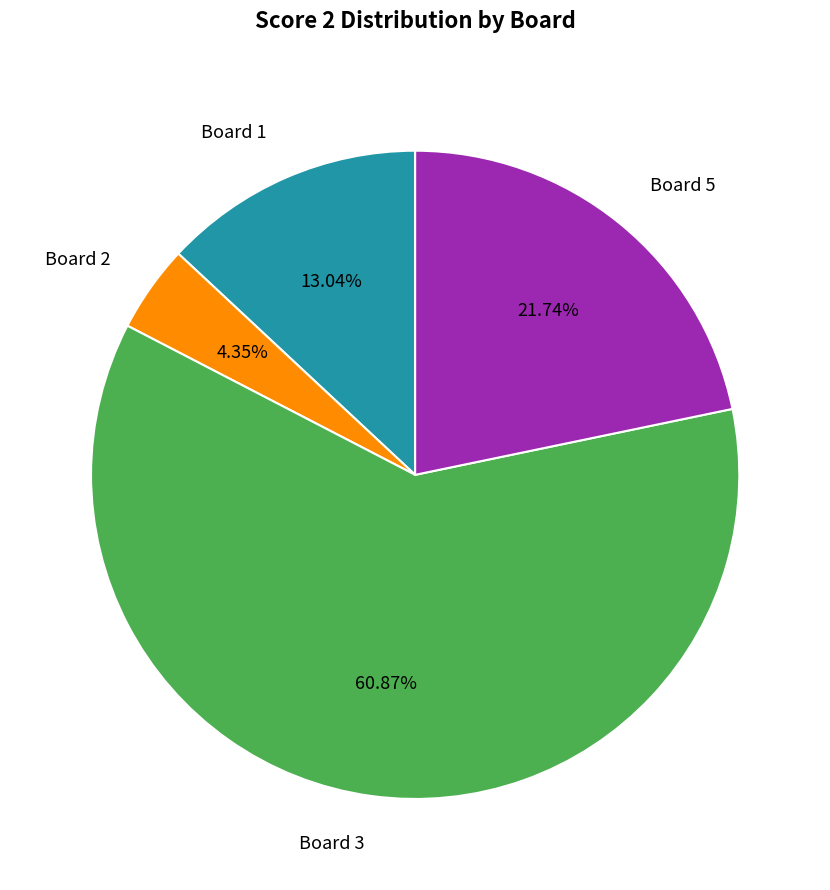

Combined, what portion of the pie is Board 2 and Board 5?

26.1%